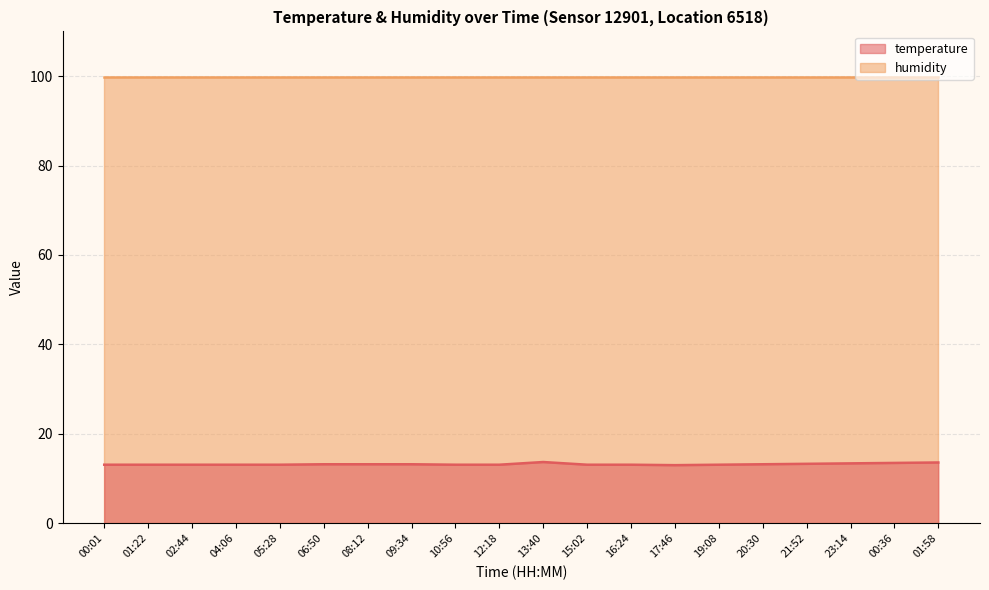

Rank the categories by value from highest to lowest.

13:40, 01:58, 00:36, 23:14, 21:52, 06:50, 08:12, 09:34, 20:30, 00:01, 01:22, 02:44, 04:06, 05:28, 10:56, 12:18, 15:02, 16:24, 19:08, 17:46